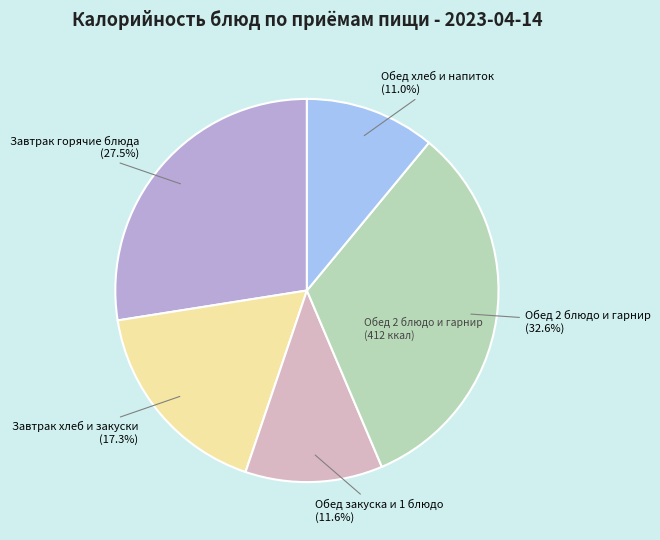

Is there a majority slice in this chart?

No